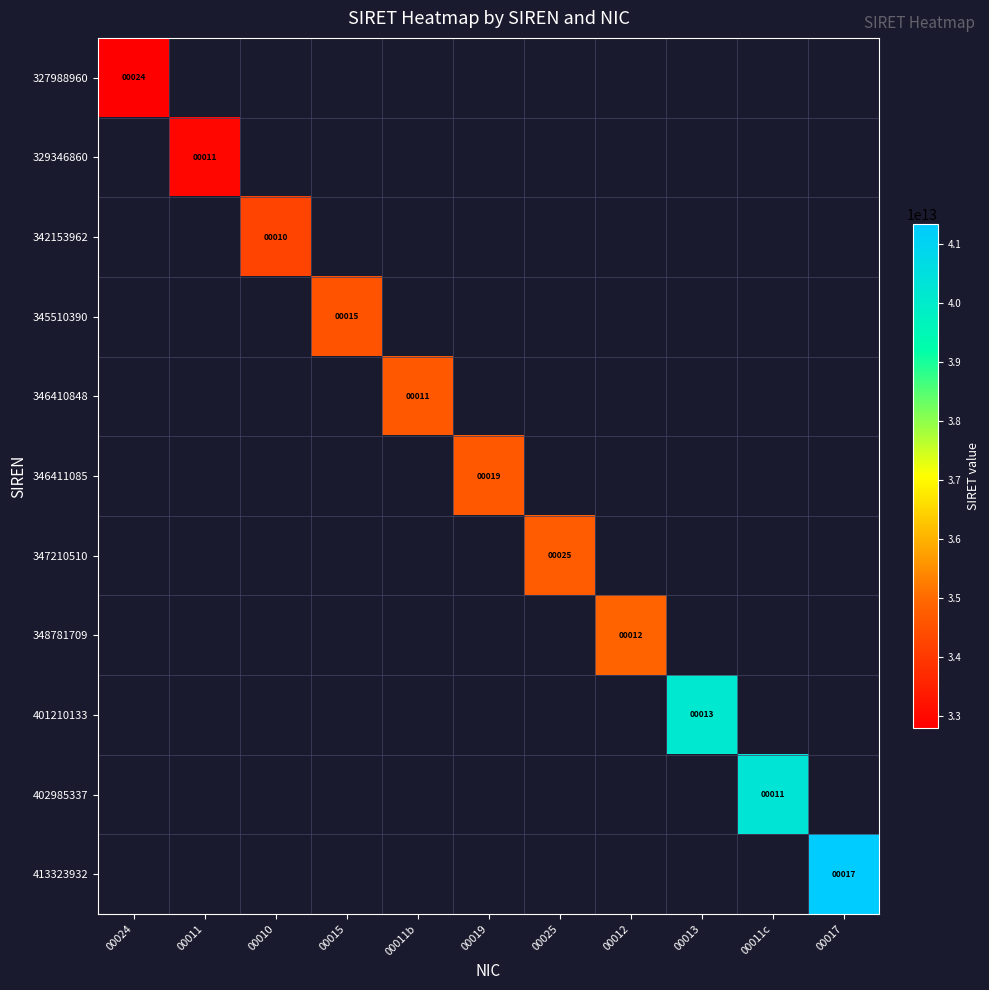

True or false: 347210510 has a value of 25 at 00025.

True